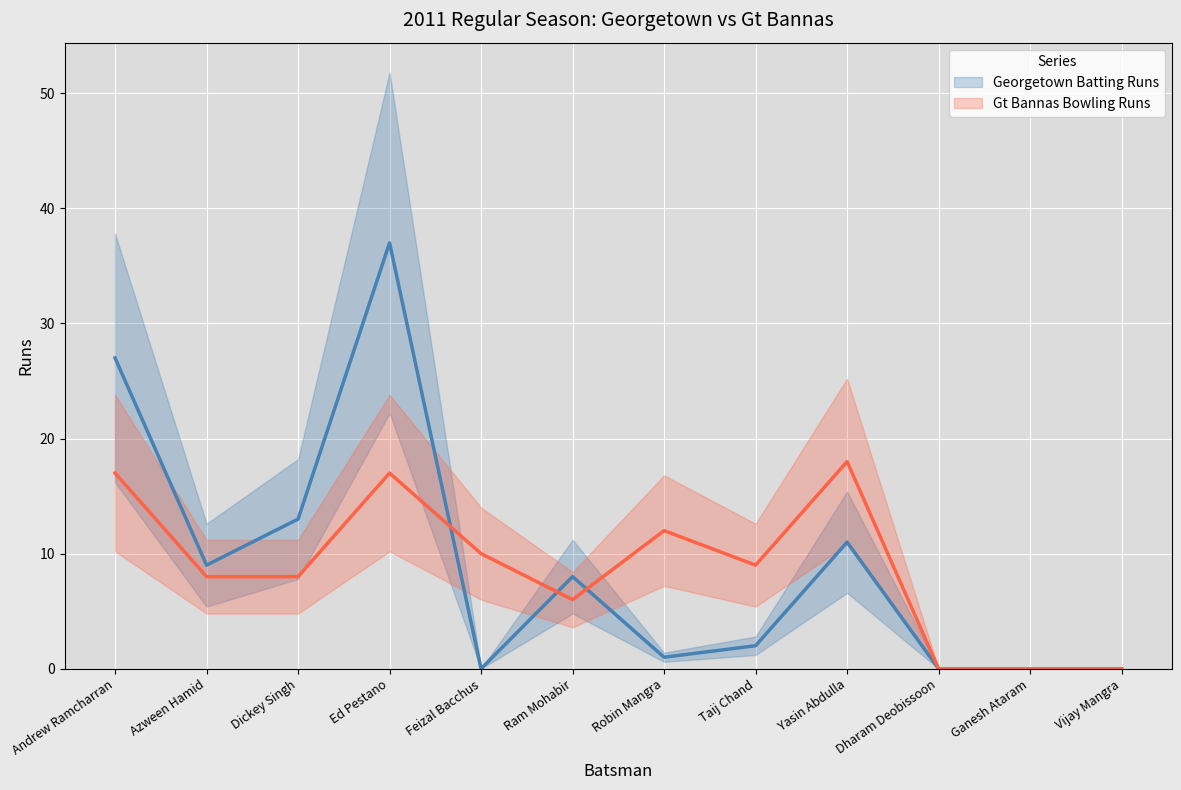

Reading right to left, what are all the values shown in this chart?

Georgetown Batting Runs: 0	0	0	11	2	1	8	0	37	13	9	27
Gt Bannas Bowling Runs: 0	0	0	18	9	12	6	10	17	8	8	17